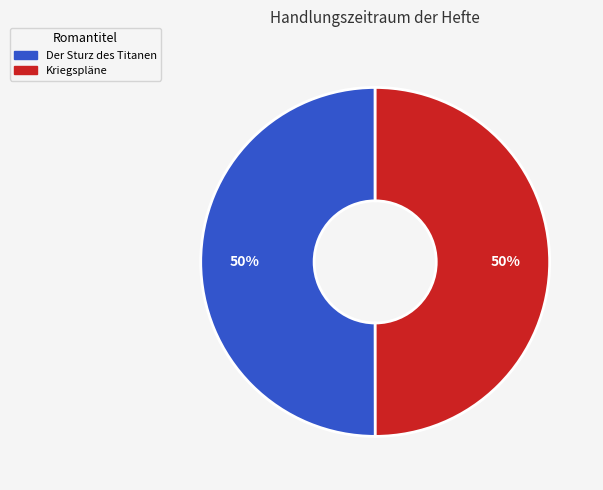

Is it true that Kriegspläne is 50% of the pie?

True